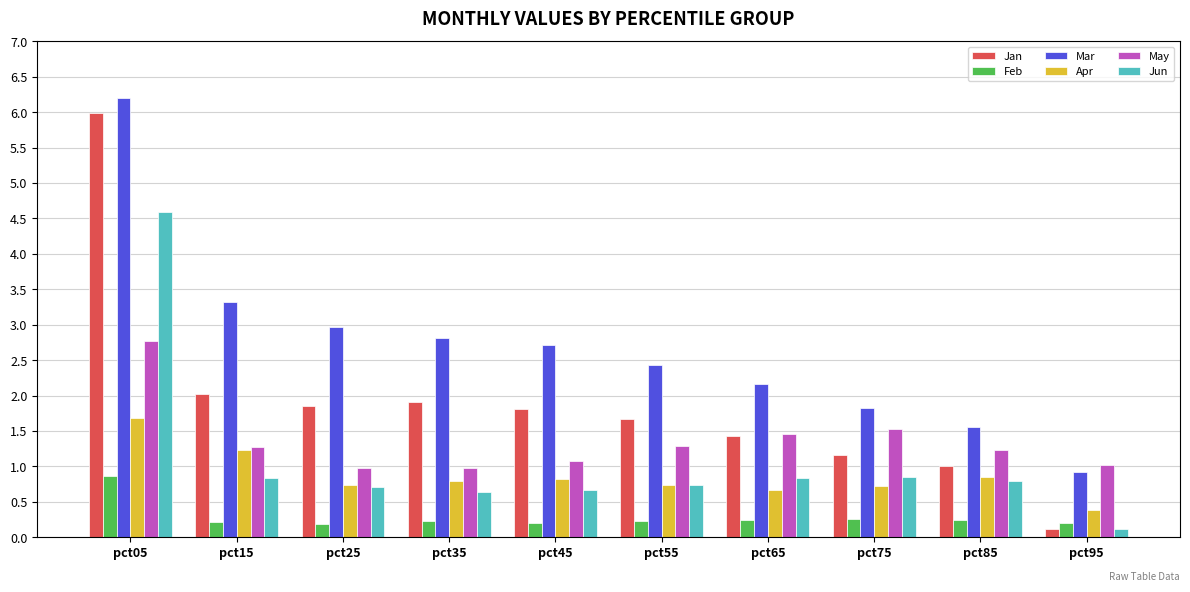

The value of Jun at pct65 is 0.5. True or false?

False